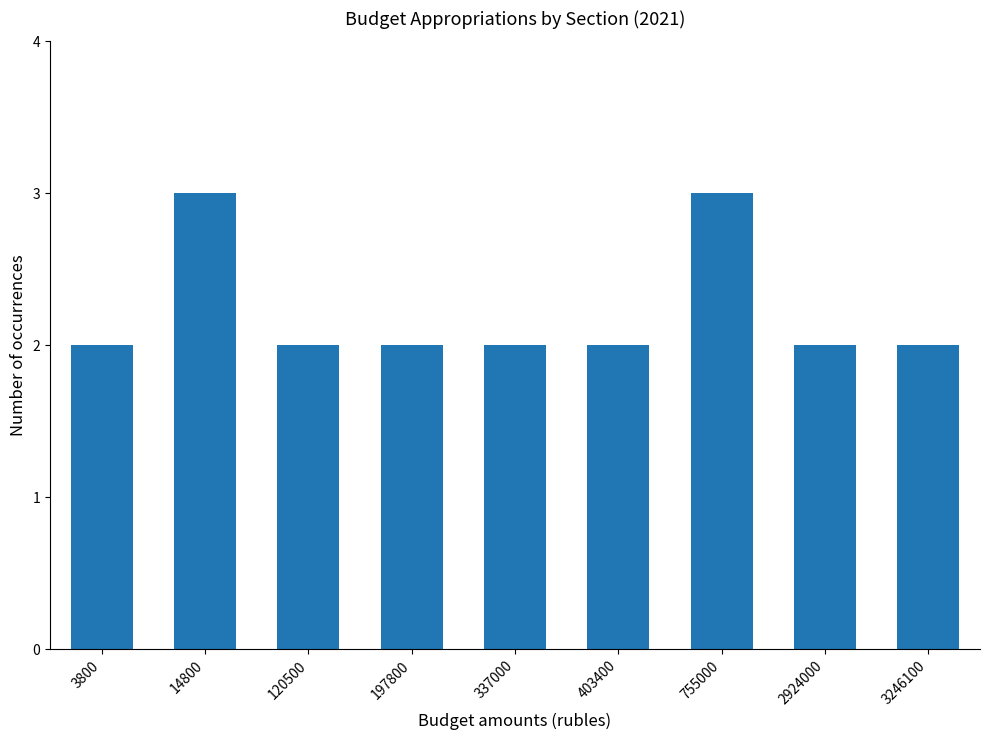

What is the value of the 2nd bar from the left?

3